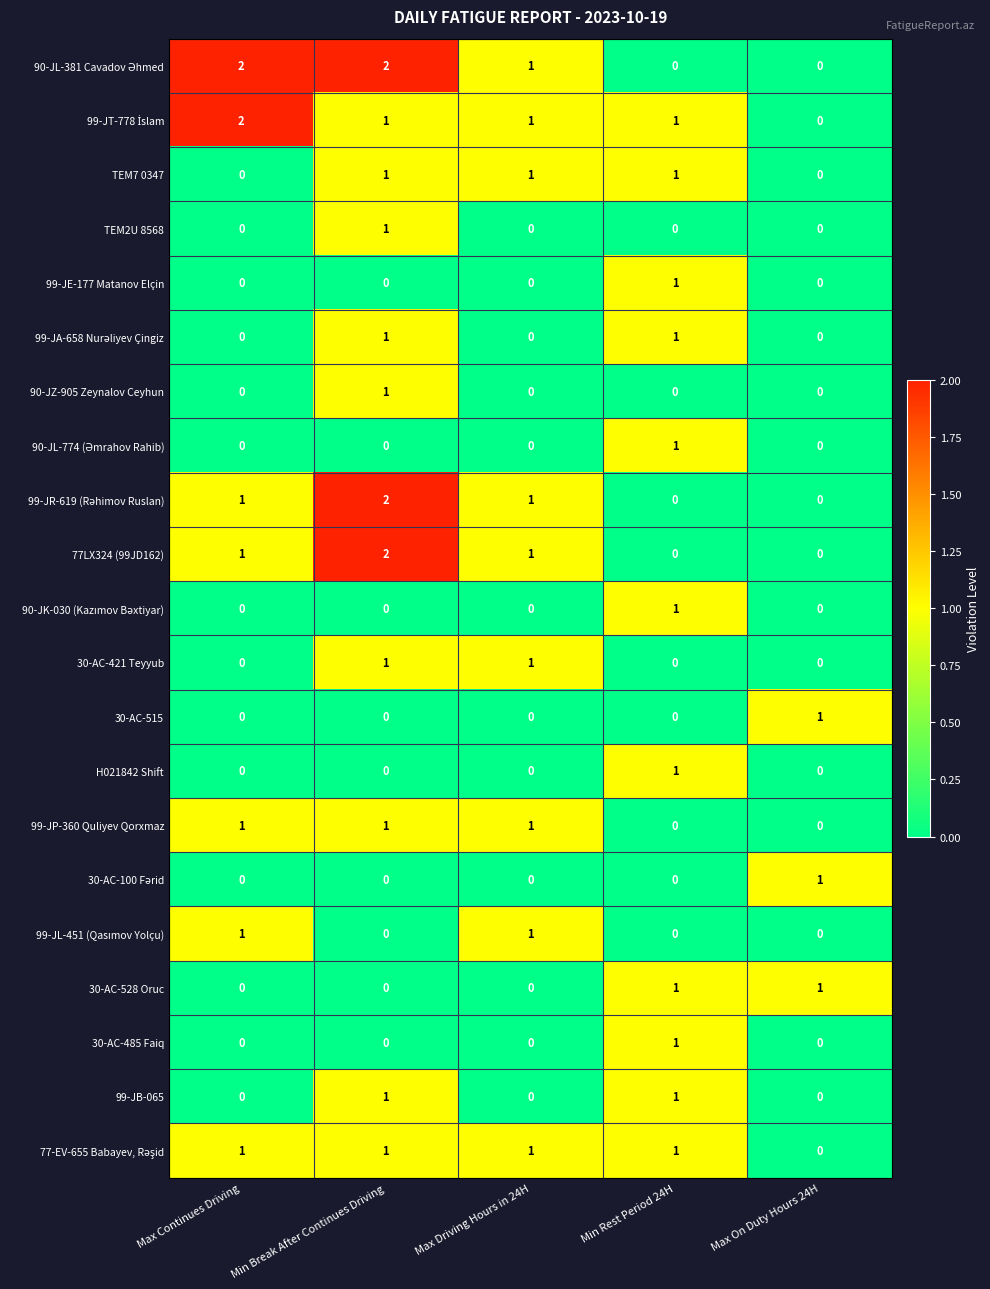

True or false: 30-AC-515 has a value of 0 at Max Driving Hours in 24H.

True